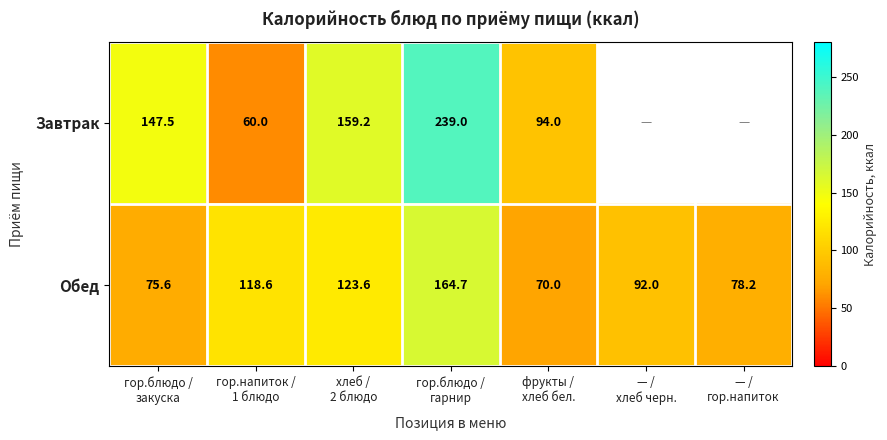

What is the difference between the maximum and minimum values in the Обед series?

94.7